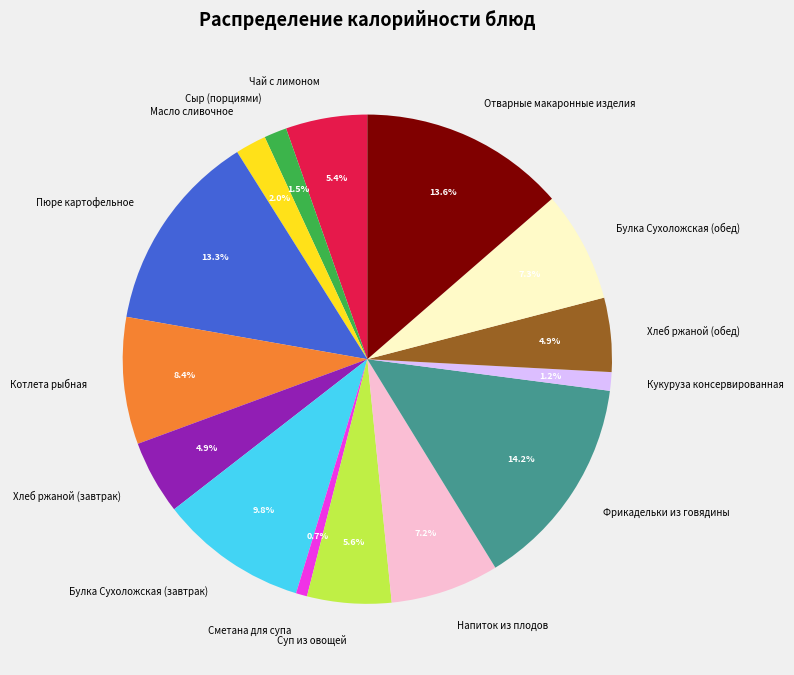

True or false: Фрикадельки из говядины accounts for 24% of the total.

False